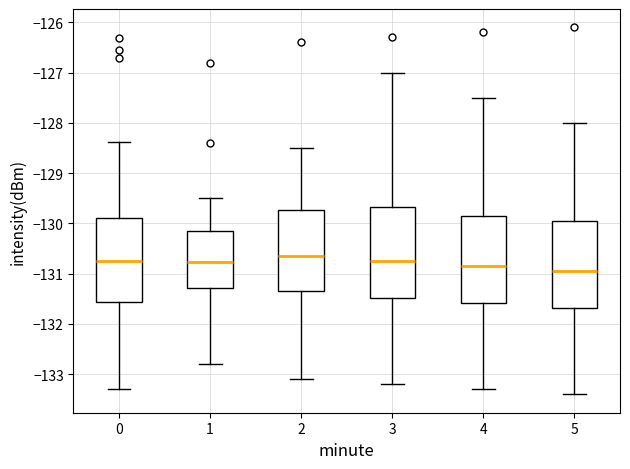

Reading left to right, transcribe this box plot: for each box, give where its median line is, the range the box spans, and where its two whiskers end, as read against the y-axis. The values are not printed on the chart, so give them approximately, as read against the axis.

0: median -130.8, box -131.6 to -129.9, whiskers -133.3 to -128.4
1: median -130.8, box -131.3 to -130.1, whiskers -132.8 to -129.5
2: median -130.6, box -131.3 to -129.7, whiskers -133.1 to -128.5
3: median -130.7, box -131.5 to -129.7, whiskers -133.2 to -127.0
4: median -130.8, box -131.6 to -129.8, whiskers -133.3 to -127.5
5: median -130.9, box -131.7 to -129.9, whiskers -133.4 to -128.0